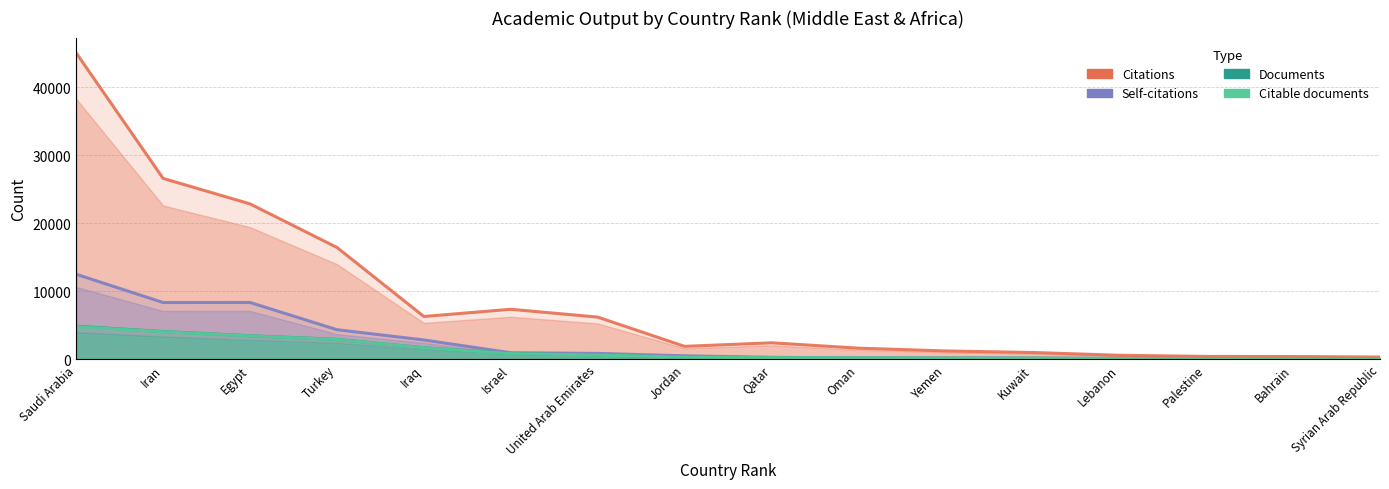

At which label is Self-citations closest to 6252?

Turkey